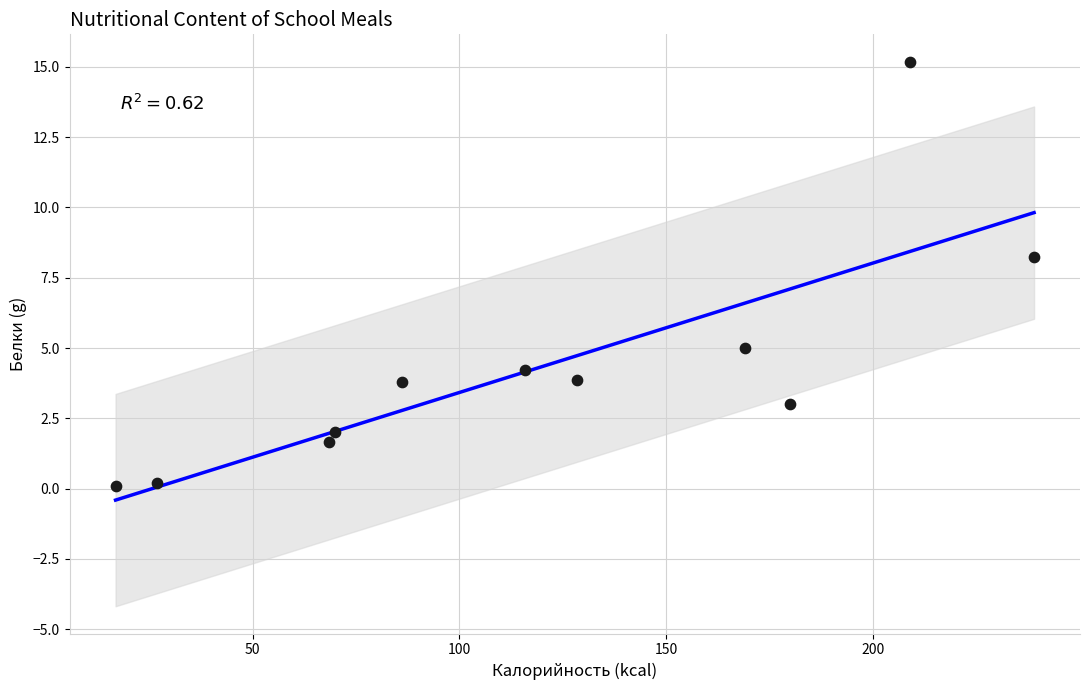

What is the range of Y values (max minus min)?

15.1